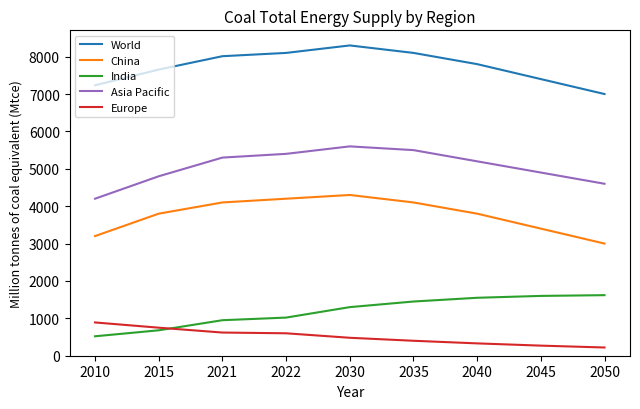

At which category does World reach its first local peak?

2030